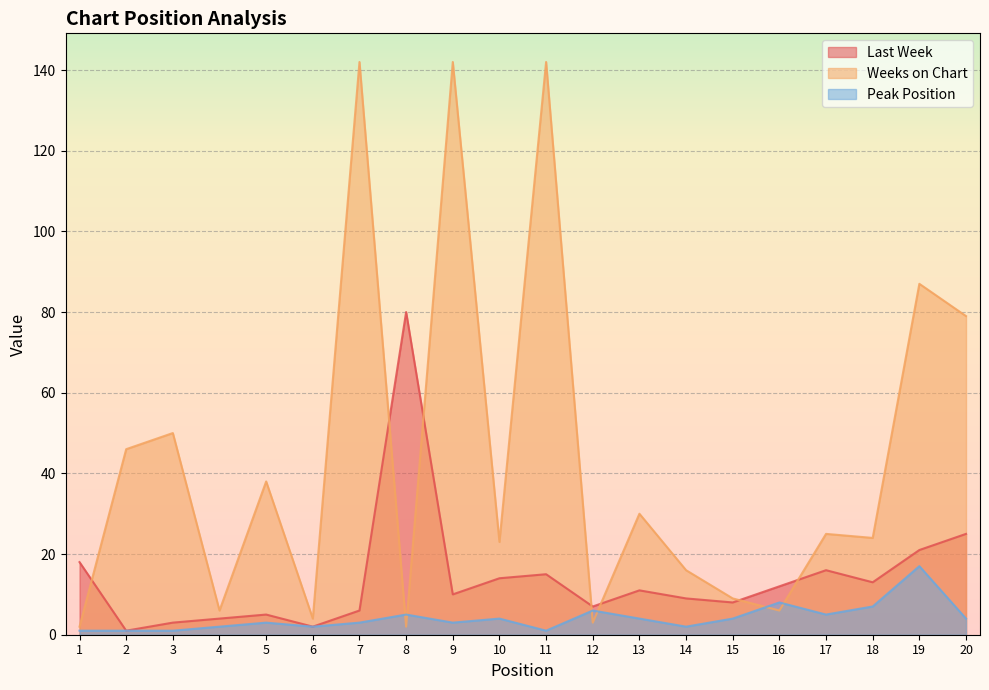

Which has a higher value, 14 or 13?

13